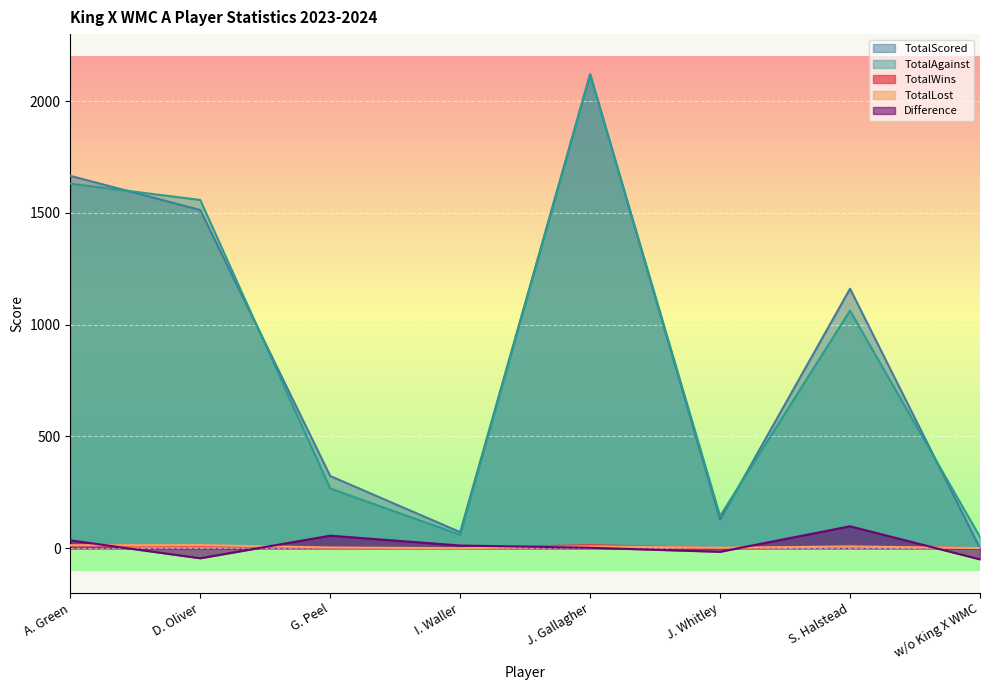

How many lines are shown in the chart?

5